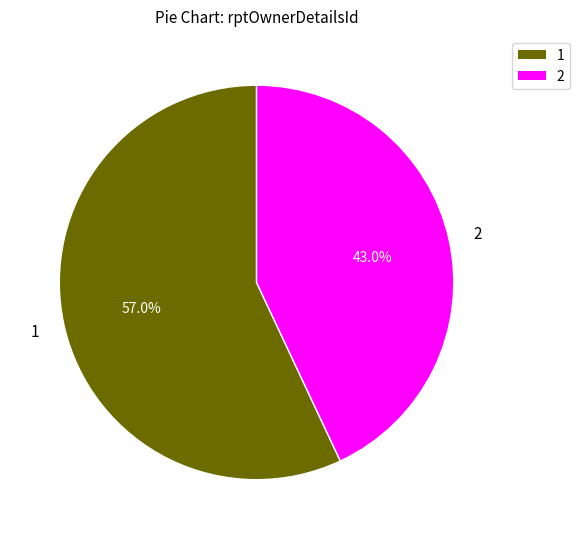

Rank the categories by value from lowest to highest.

2, 1